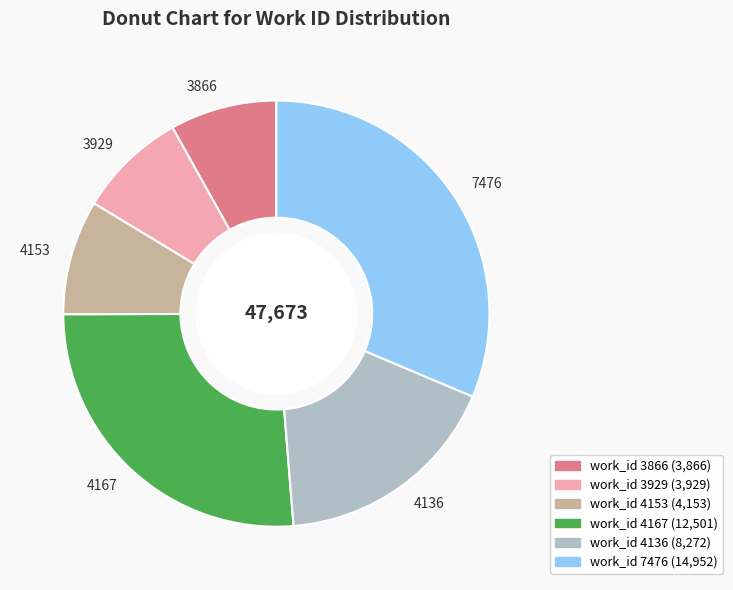

Is there a majority slice in this chart?

No